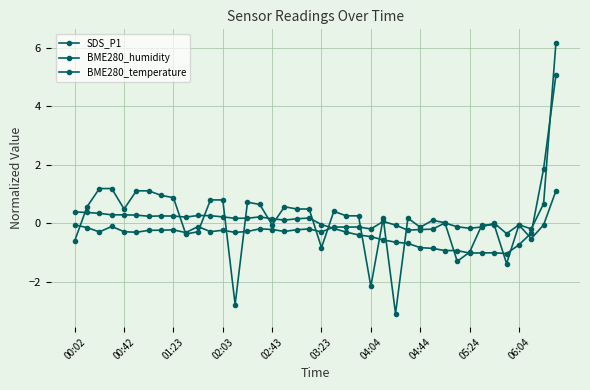

How many series are shown in this chart?

3